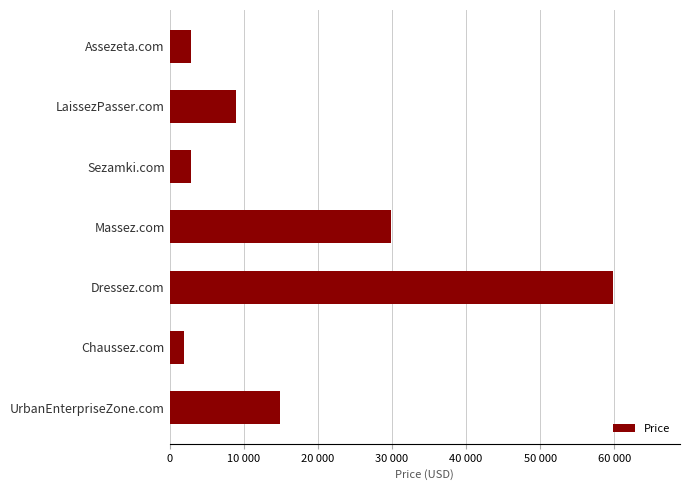

Are the bars horizontal?

Yes